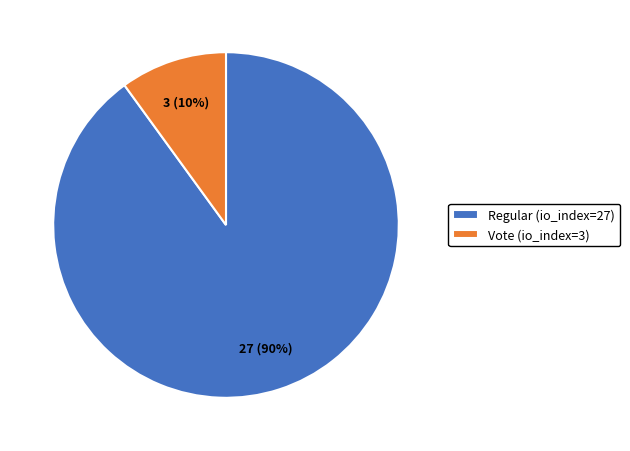

Does any single category account for the majority?

Yes